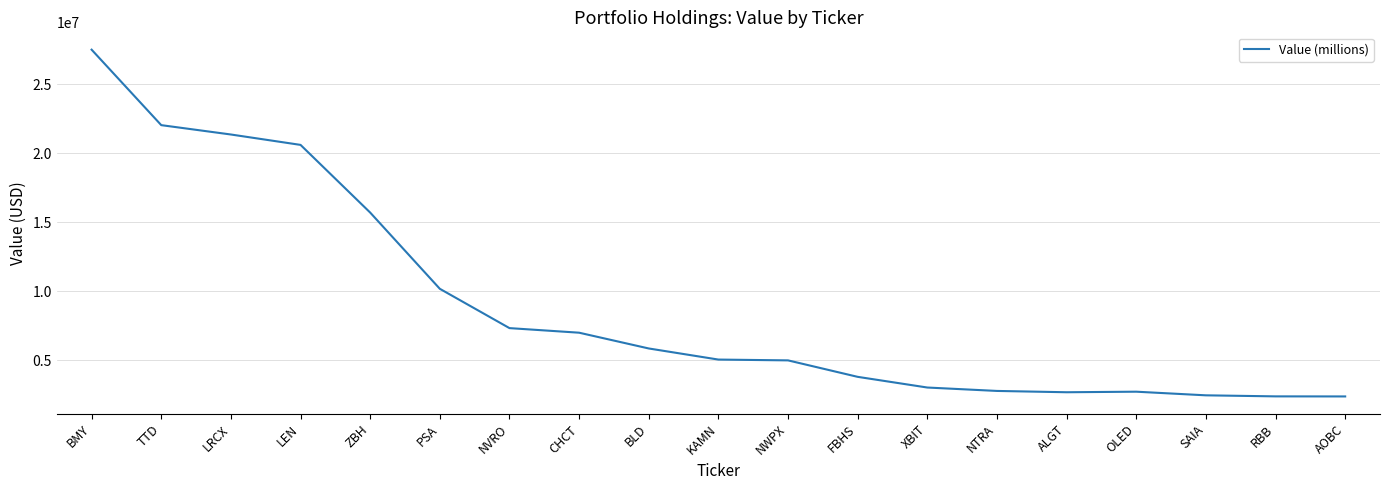

What is the greatest value displayed?

27505000